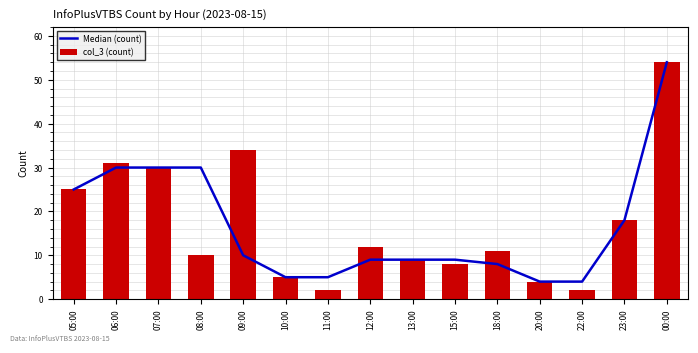

True or false: Median (count) has a value of 3 at 15:00.

False